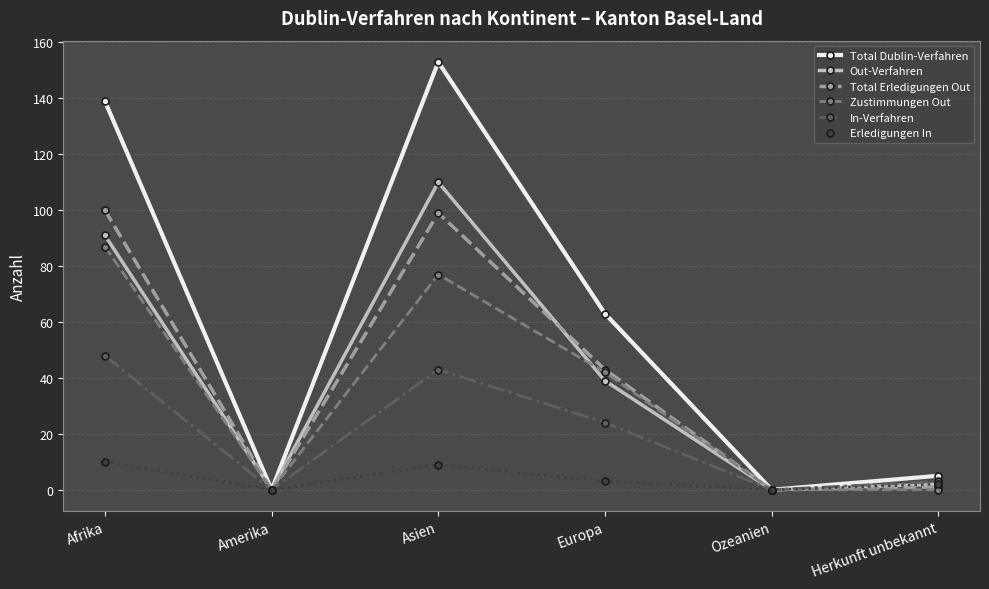

At which category does Zustimmungen Out reach its first local peak?

Asien